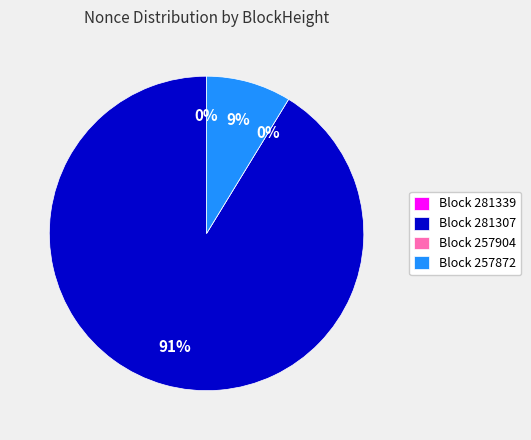

Count the number of slices in the pie.

4